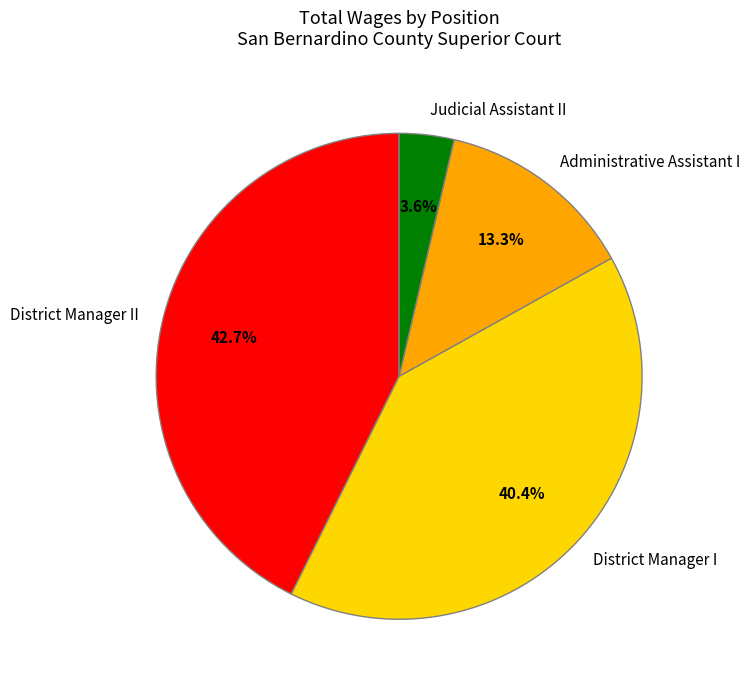

To the nearest percent, what percentage of the pie is District Manager II?

43%